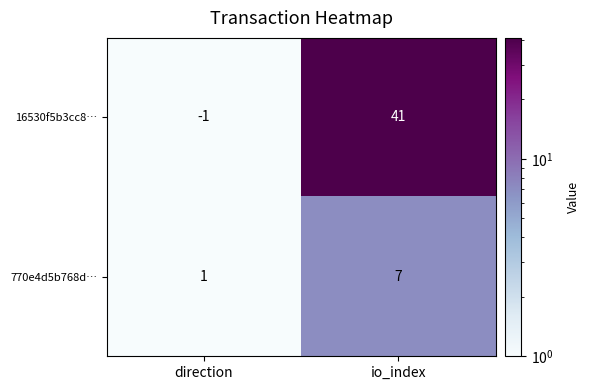

At which label is 770e4d5b768d… closest to 4?

direction